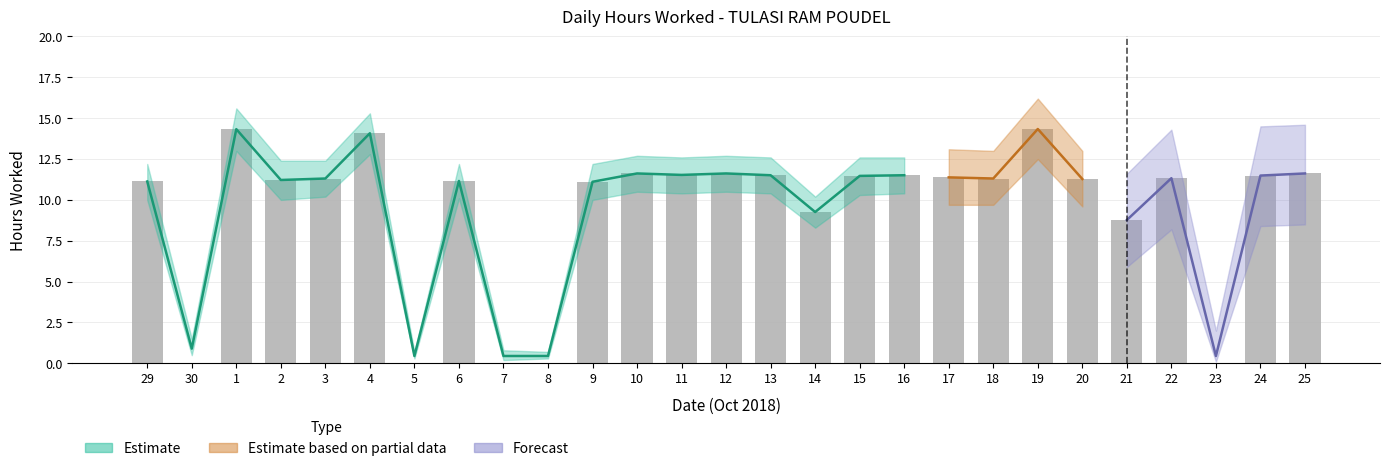

What value does the data have at 1?

14.3